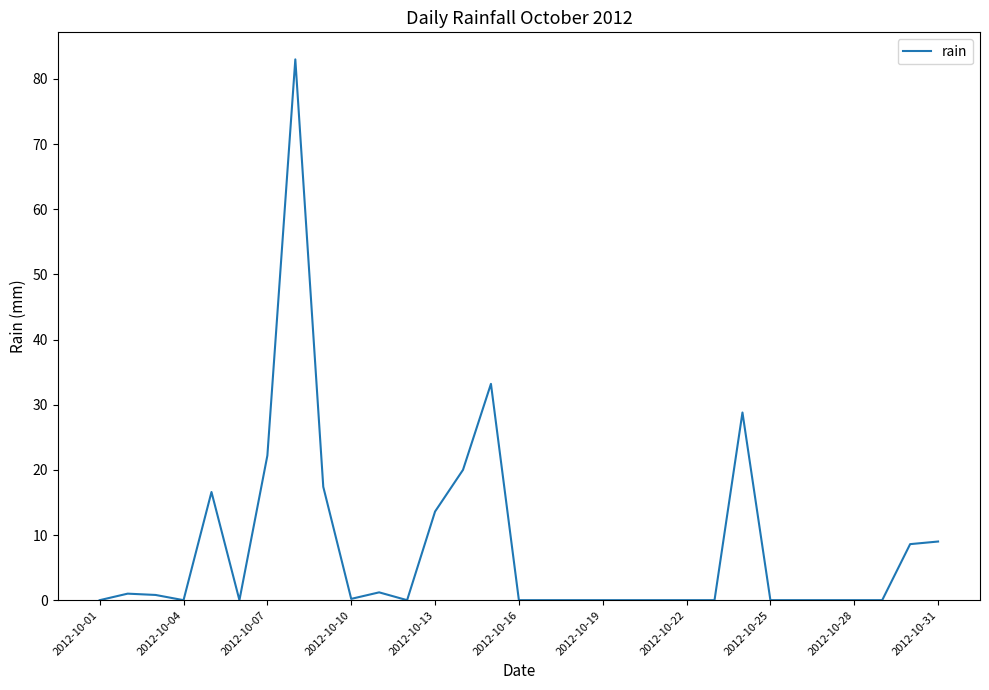

What is the difference between the maximum and minimum values?

83.0